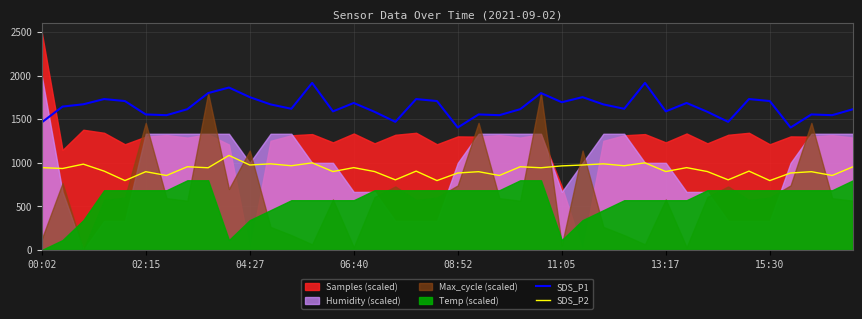

True or false: SDS_P1 and SDS_P2 intersect in this chart.

False